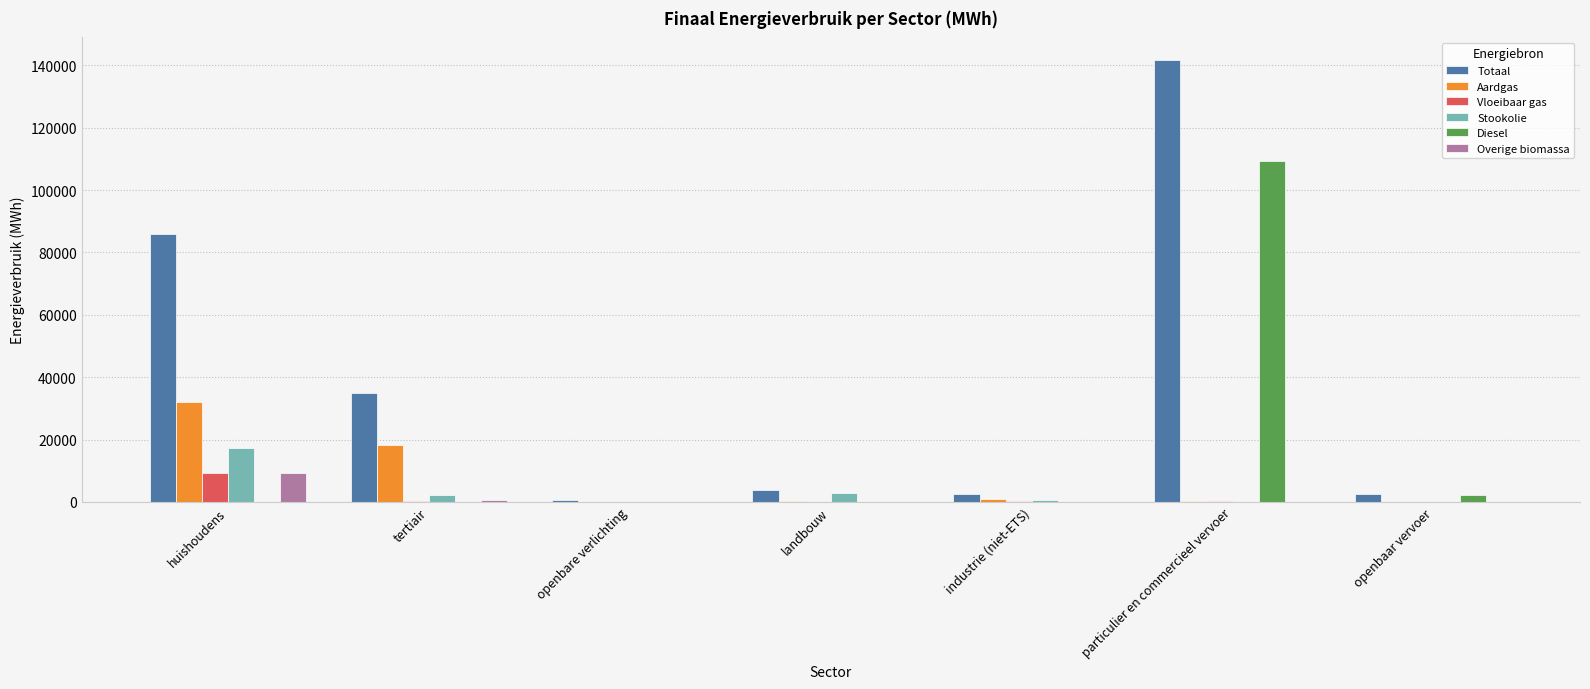

Where is Totaal nearest to the value 71203?

huishoudens